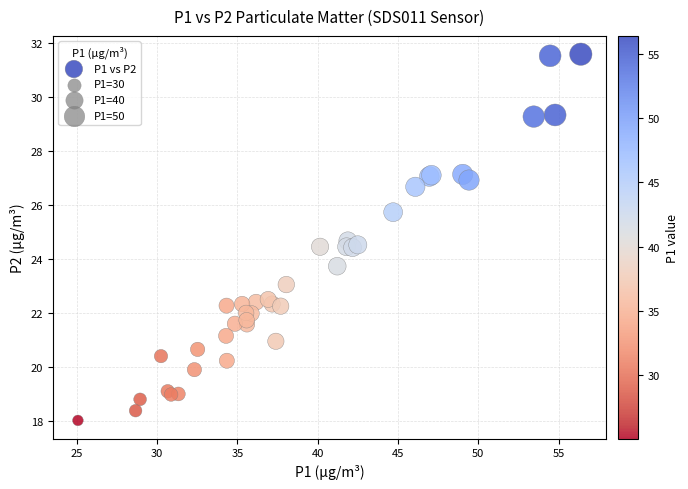

What Y value in the scatter plot is closest to 24?

23.7